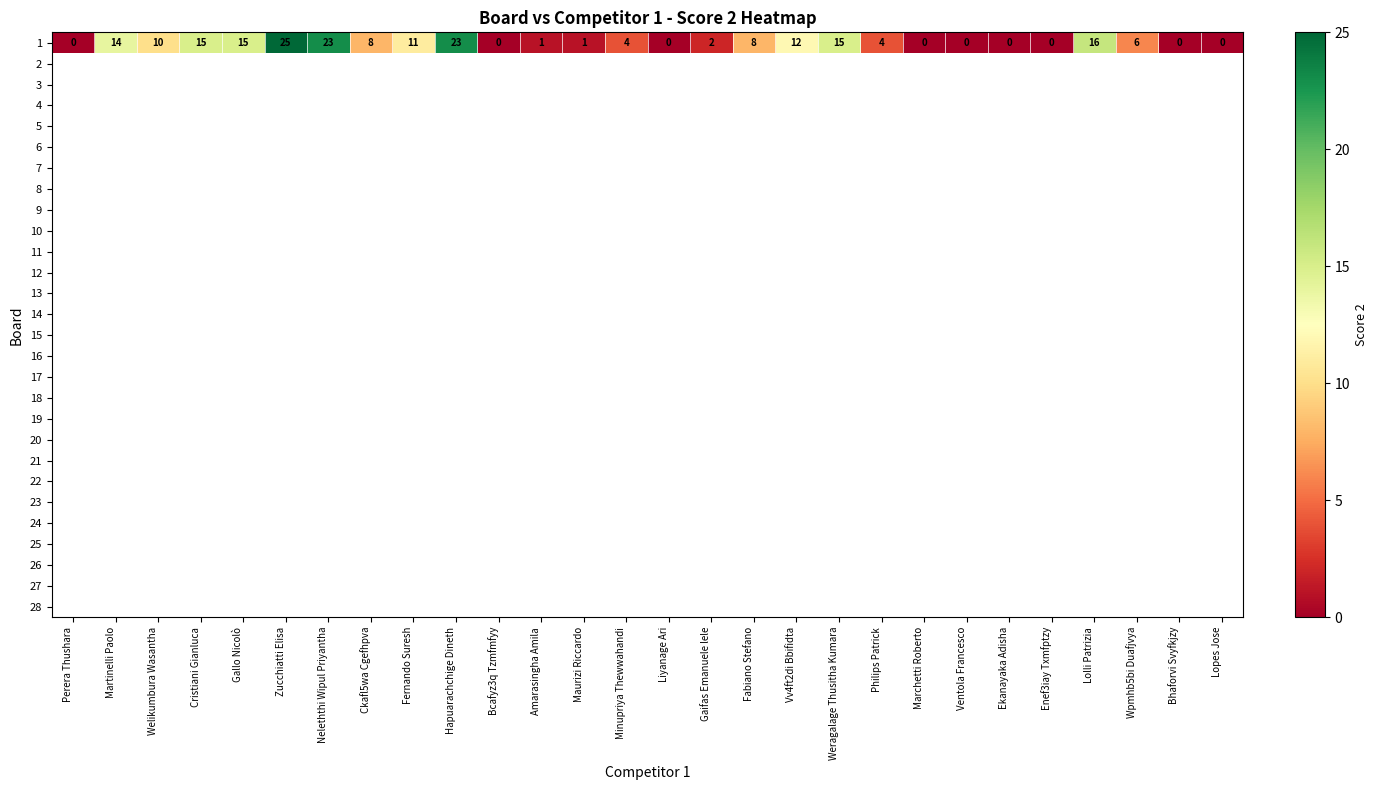

What is the highest value of the 1 series?

25